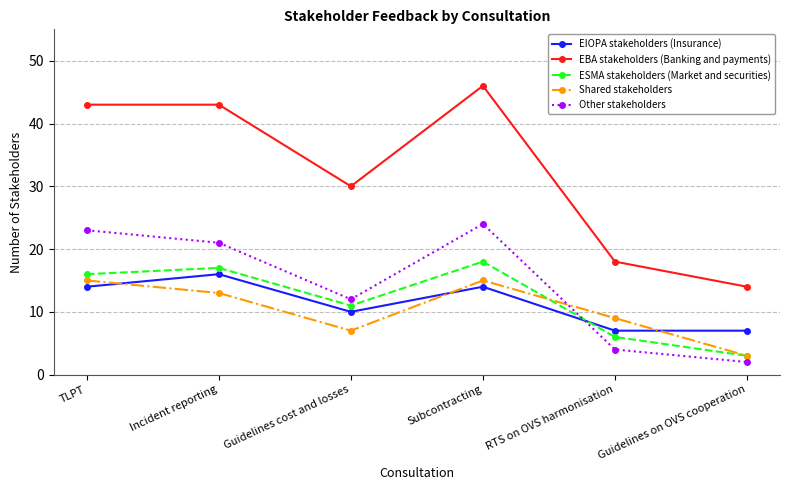

The value of Other stakeholders at TLPT is 23. True or false?

True